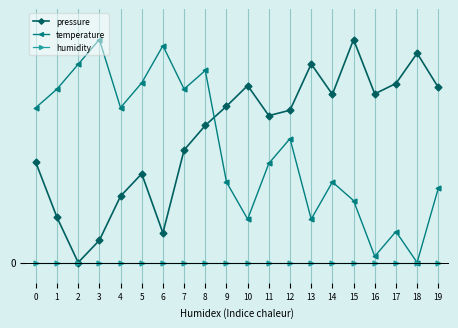

What are all the series names shown in the legend?

pressure, temperature, humidity